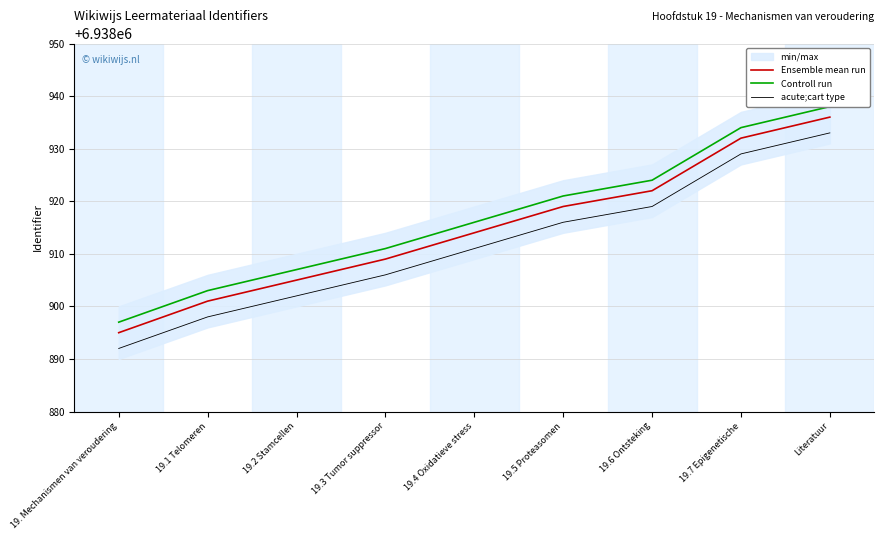

What position from the left is 19.6 Ontsteking?

7